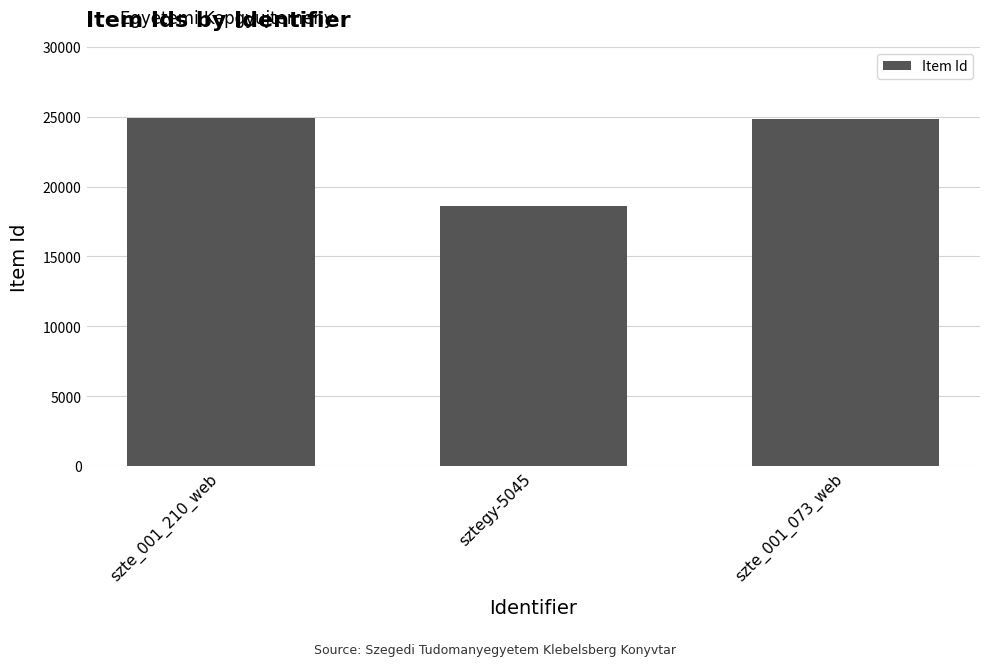

What is the difference between the second highest and minimum values?

6229